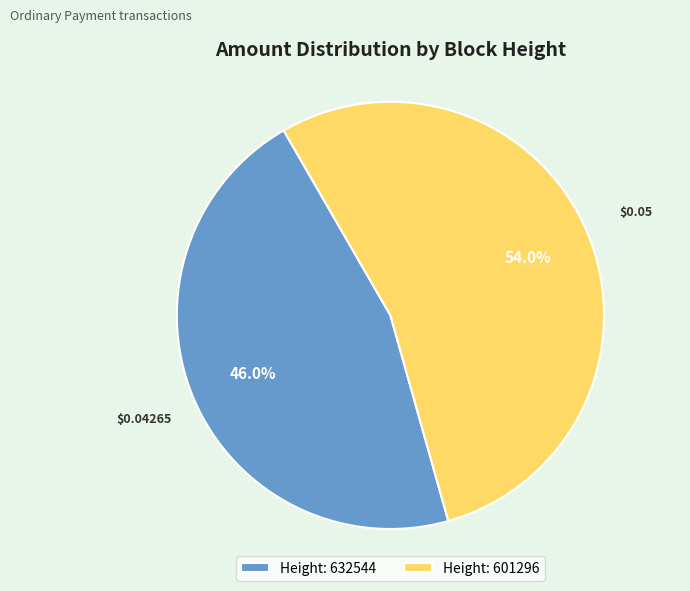

Is there a majority slice in this chart?

Yes